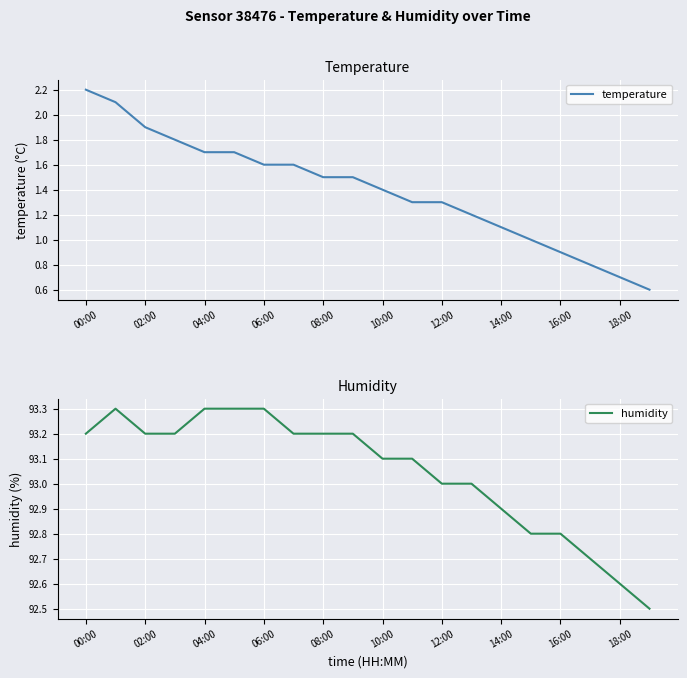

What is the minimum value for temperature?

0.6